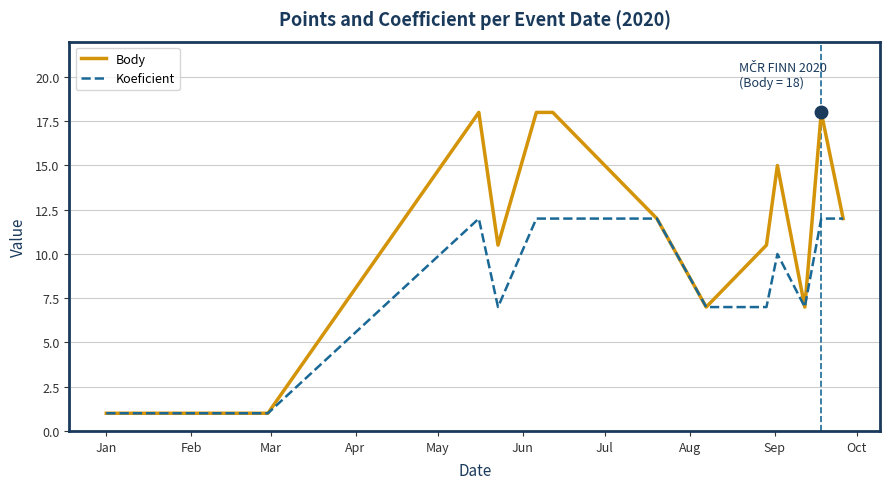

Which series has the widest spread of values?

Body